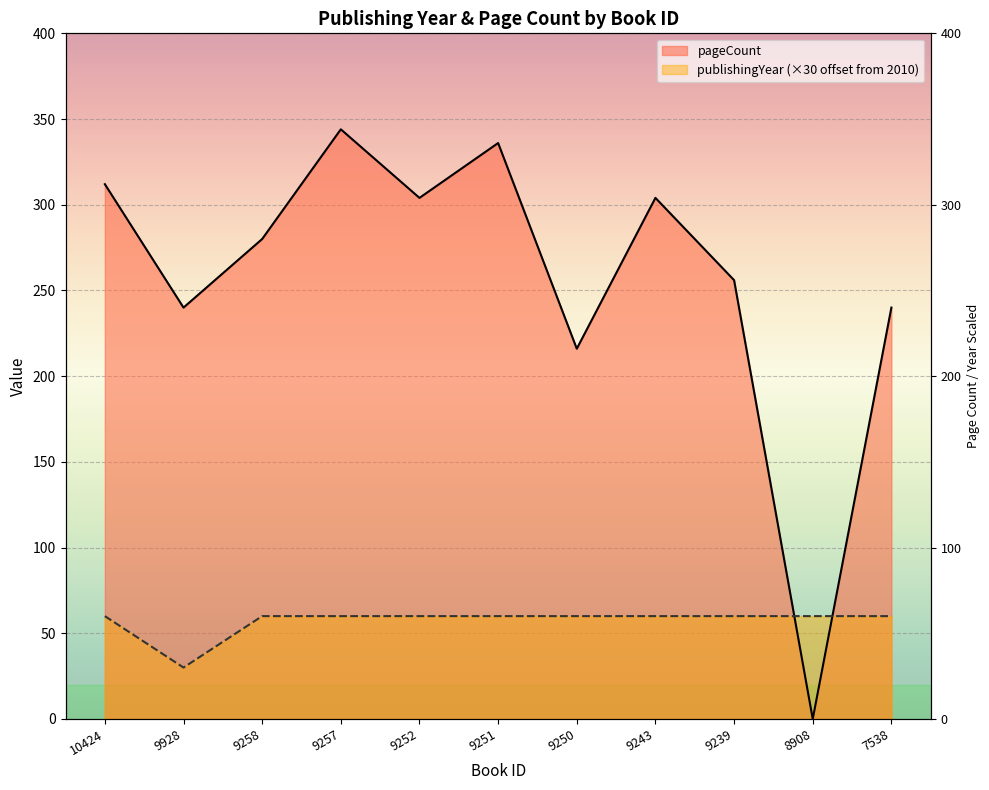

Which label corresponds to the smallest value in the chart?

8908